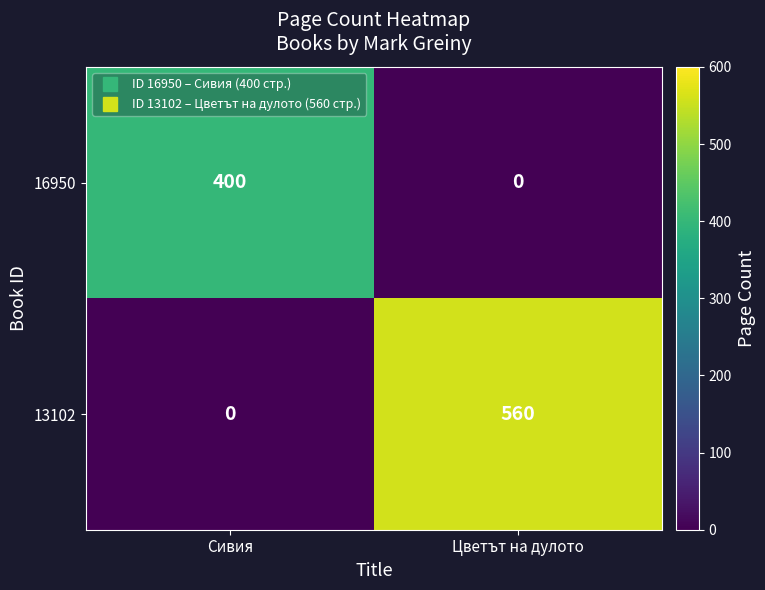

Reading left to right, transcribe all the data shown in this chart.

16950: Сивия=400	Цветът на дулото=0
13102: Сивия=0	Цветът на дулото=560